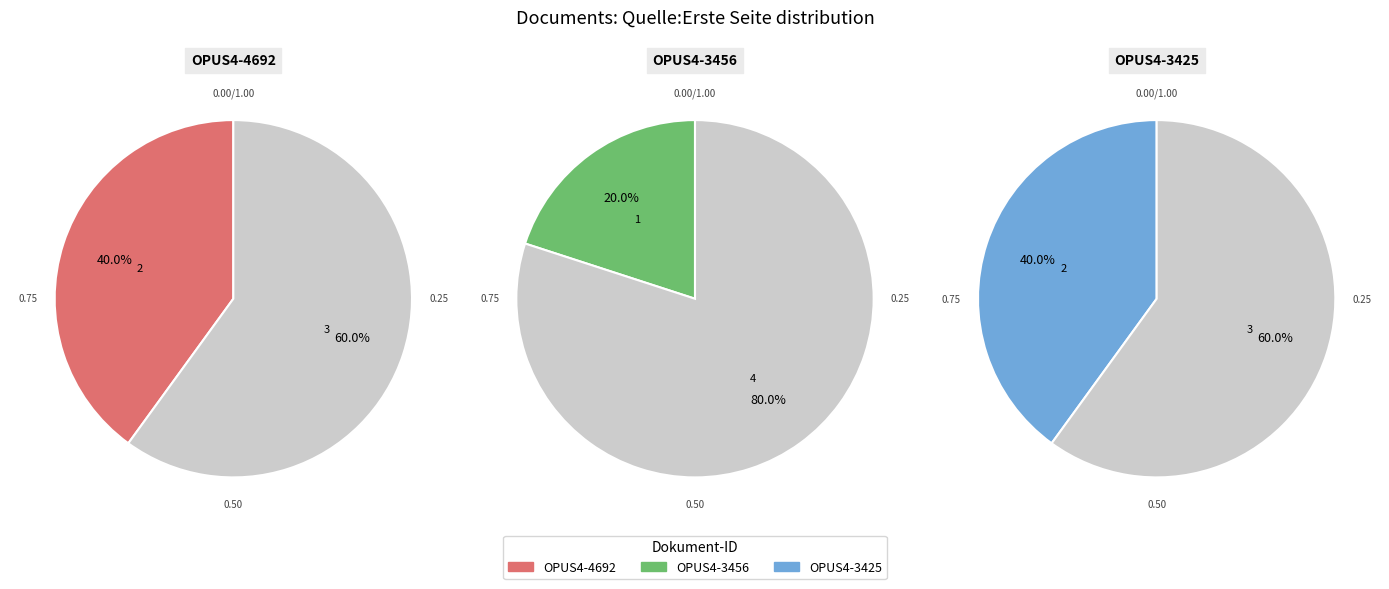

Do OPUS4-3456 and OPUS4-4692 together represent more than half of the pie?

Yes